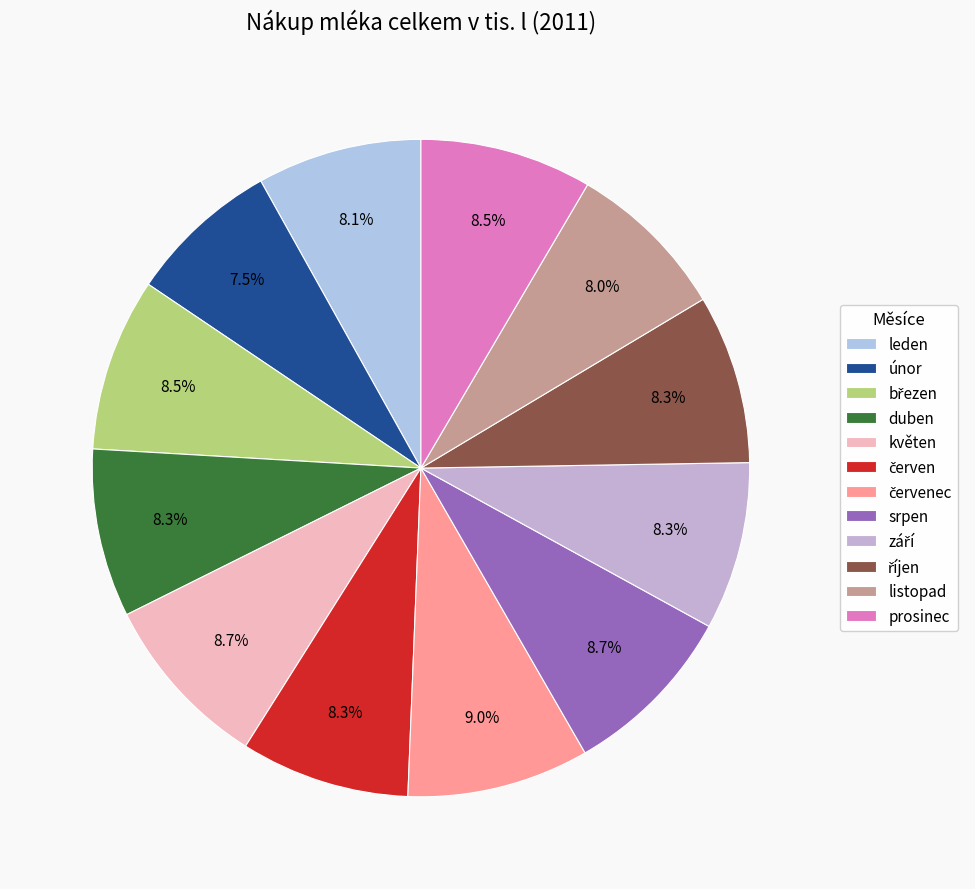

Is červen the majority of the pie?

No